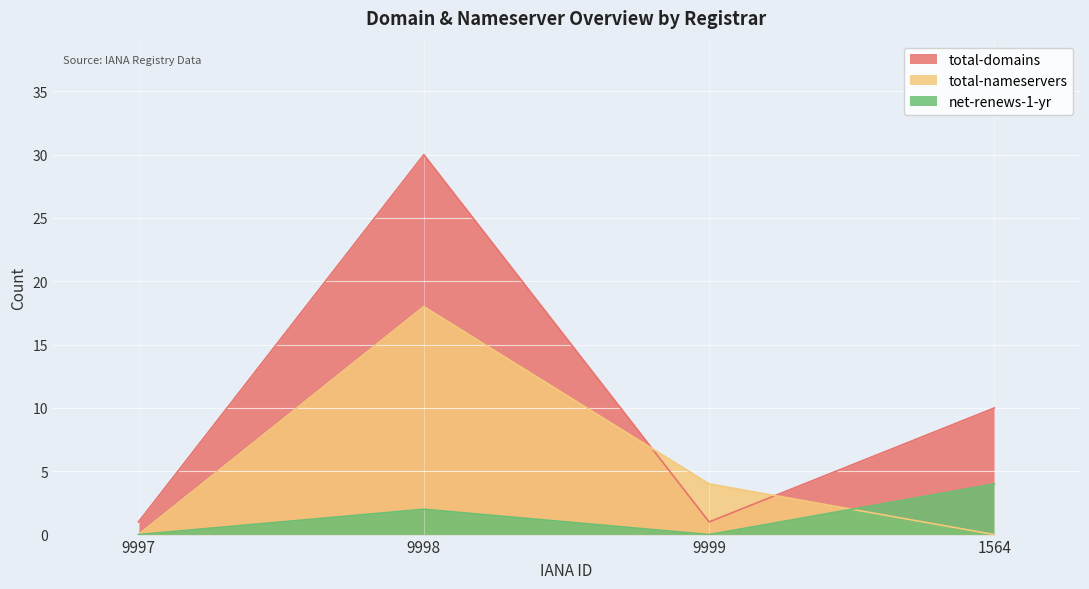

At which label does net-renews-1-yr first exceed 2?

1564